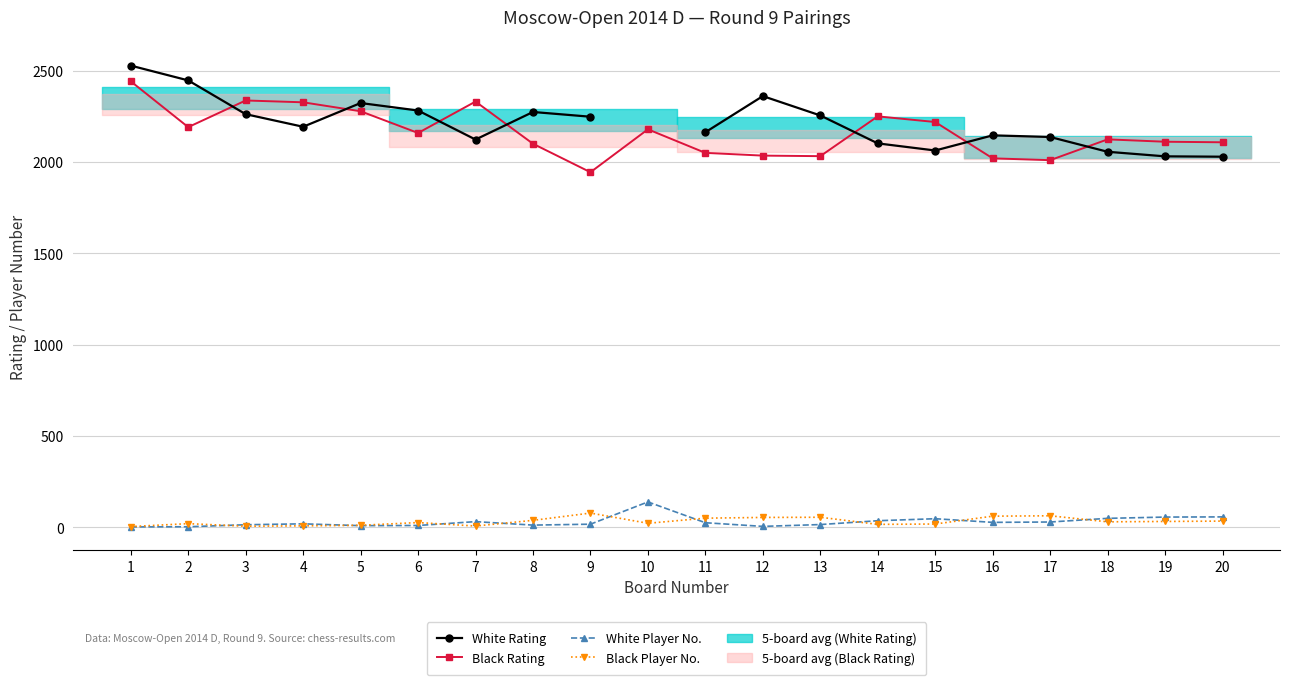

In Black Rating, how many points are higher than both neighbors (excluding endpoints)?

5